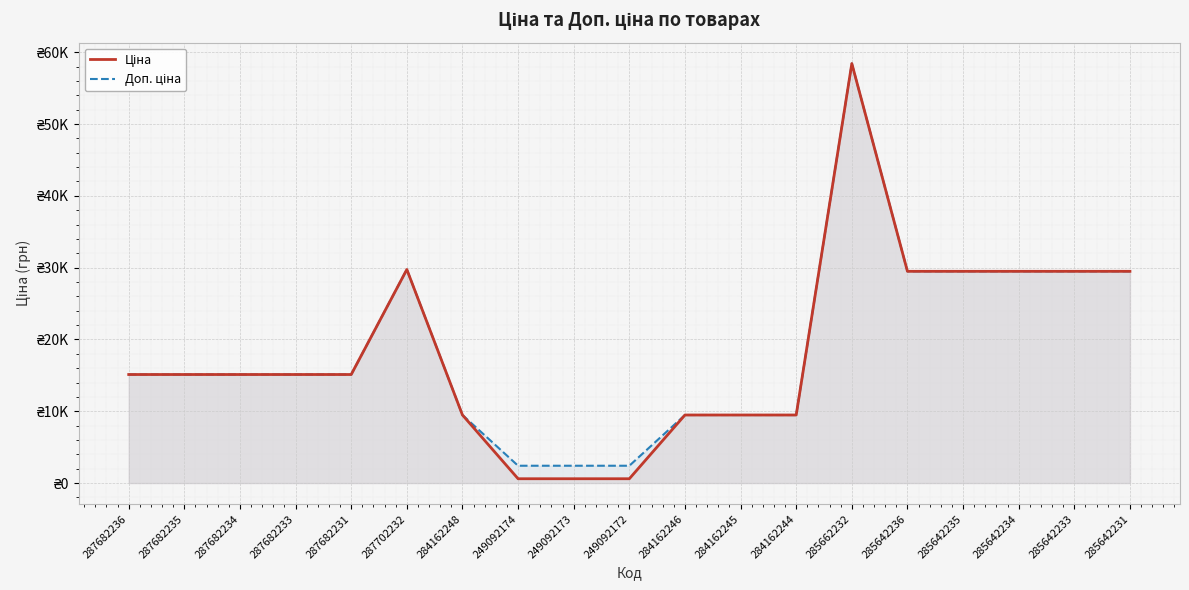

What is the value of the Доп. ціна point at the 11th from the left?

9480.1